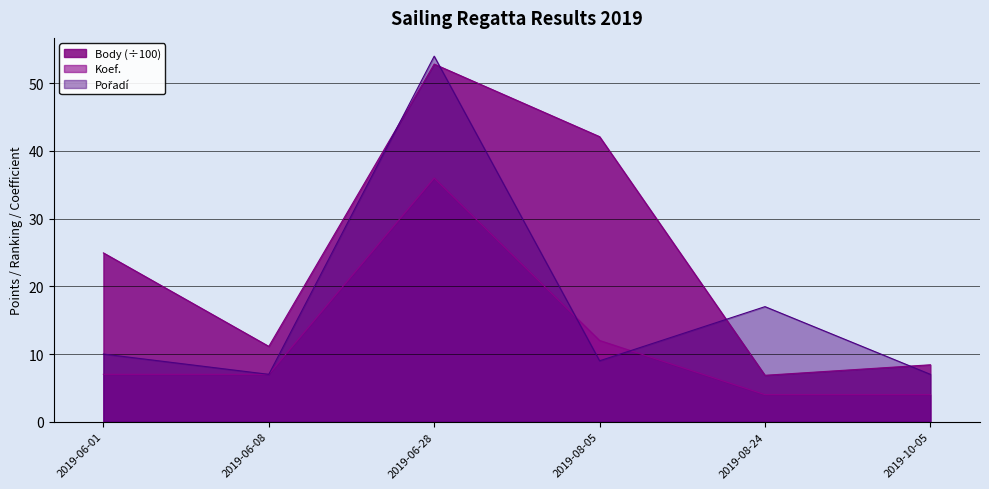

What is the value of the Body point at the 2nd from the left?

11.1